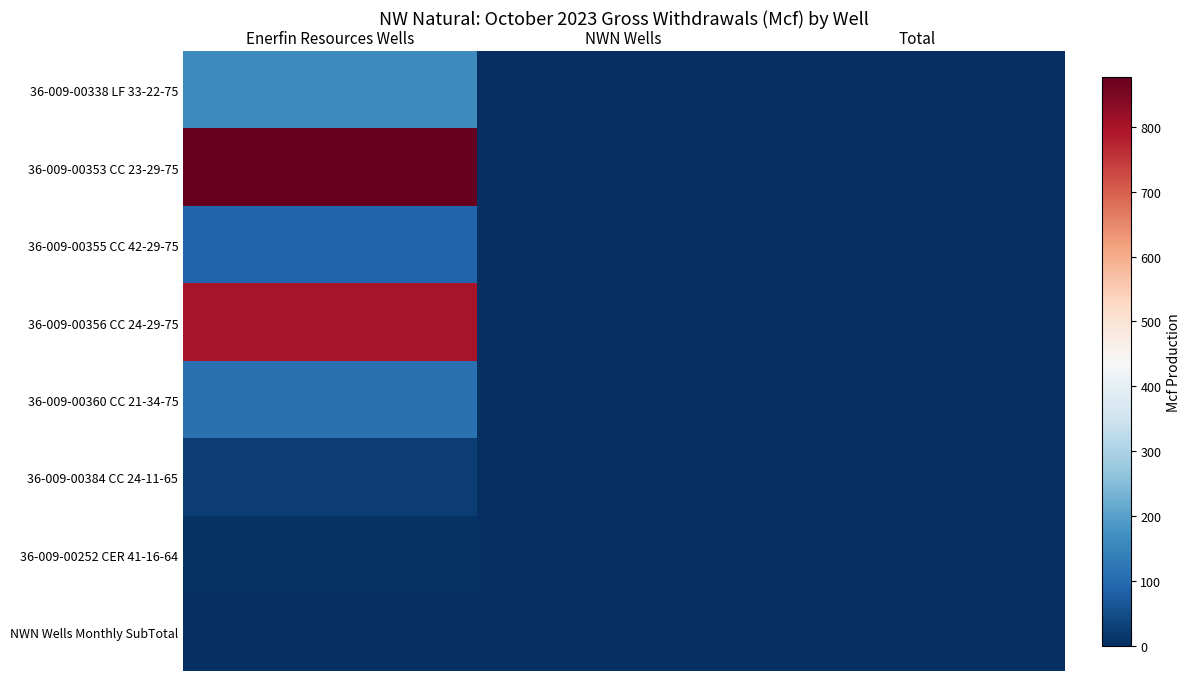

Reading right to left, transcribe all the data shown in this chart.

36-009-00338 LF 33-22-75: Total=0.0	NWN Wells=0.0	Enerfin Resources Wells=158.7
36-009-00353 CC 23-29-75: Total=0.0	NWN Wells=0.0	Enerfin Resources Wells=877.3
36-009-00355 CC 42-29-75: Total=0.0	NWN Wells=0.0	Enerfin Resources Wells=85.9
36-009-00356 CC 24-29-75: Total=0.0	NWN Wells=0.0	Enerfin Resources Wells=801.4
36-009-00360 CC 21-34-75: Total=0.0	NWN Wells=0.0	Enerfin Resources Wells=111.5
36-009-00384 CC 24-11-65: Total=0.0	NWN Wells=0.0	Enerfin Resources Wells=21.6
36-009-00252 CER 41-16-64: Total=0.0	NWN Wells=0.0	Enerfin Resources Wells=4.0
NWN Wells Monthly SubTotal: Total=0.0	NWN Wells=0.0	Enerfin Resources Wells=0.0